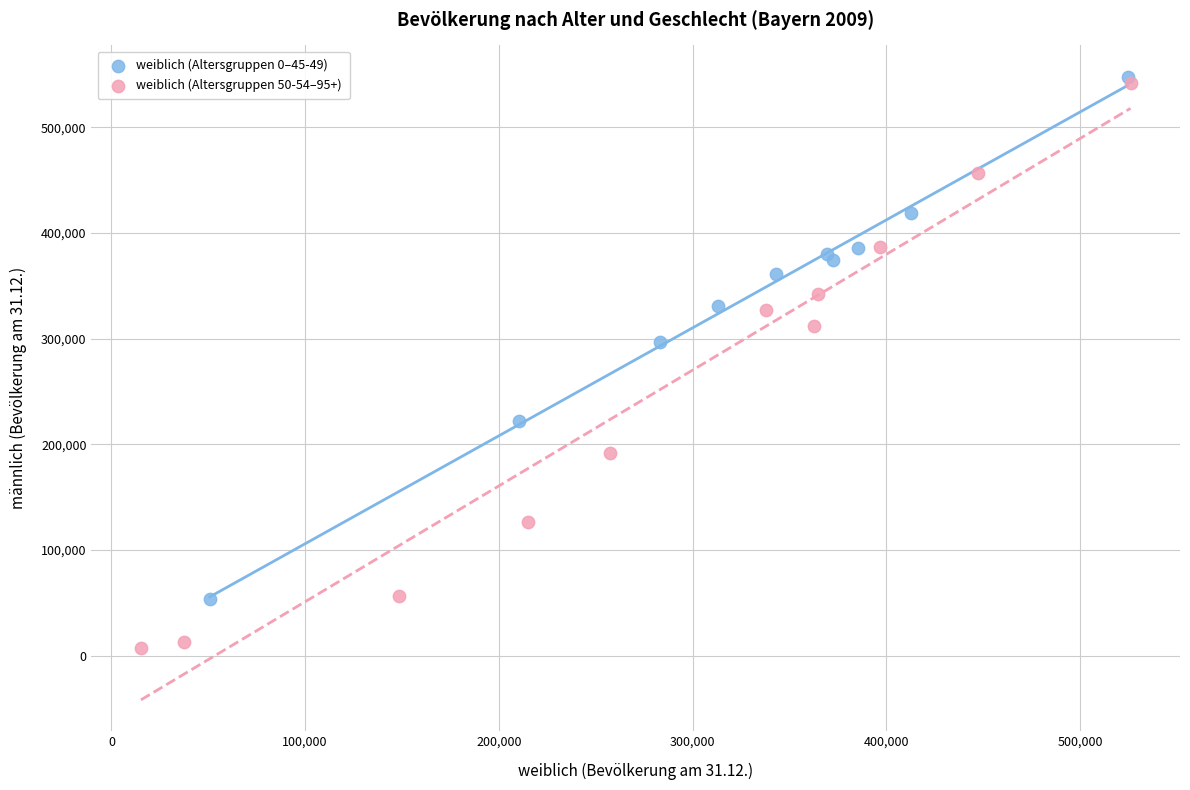

Which series reaches the minimum Y coordinate?

weiblich (Altersgruppen 50-54–95+)